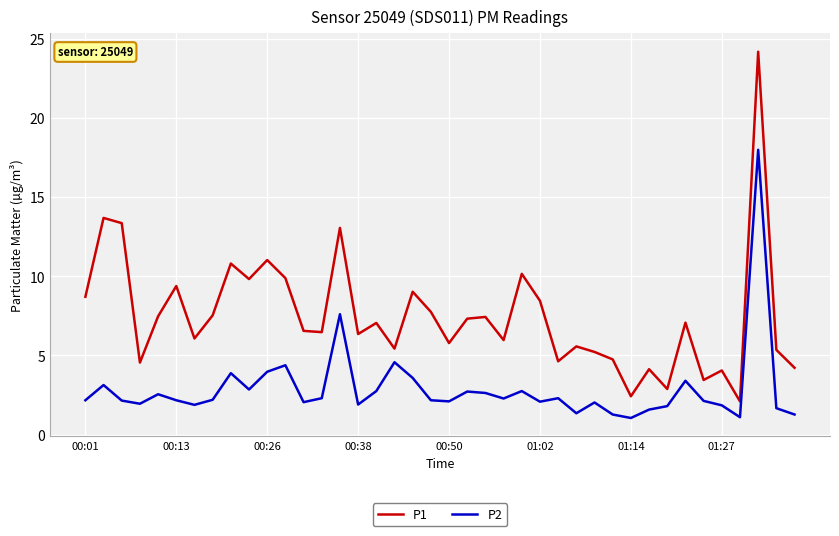

True or false: P1 and P2 cross at least once.

False